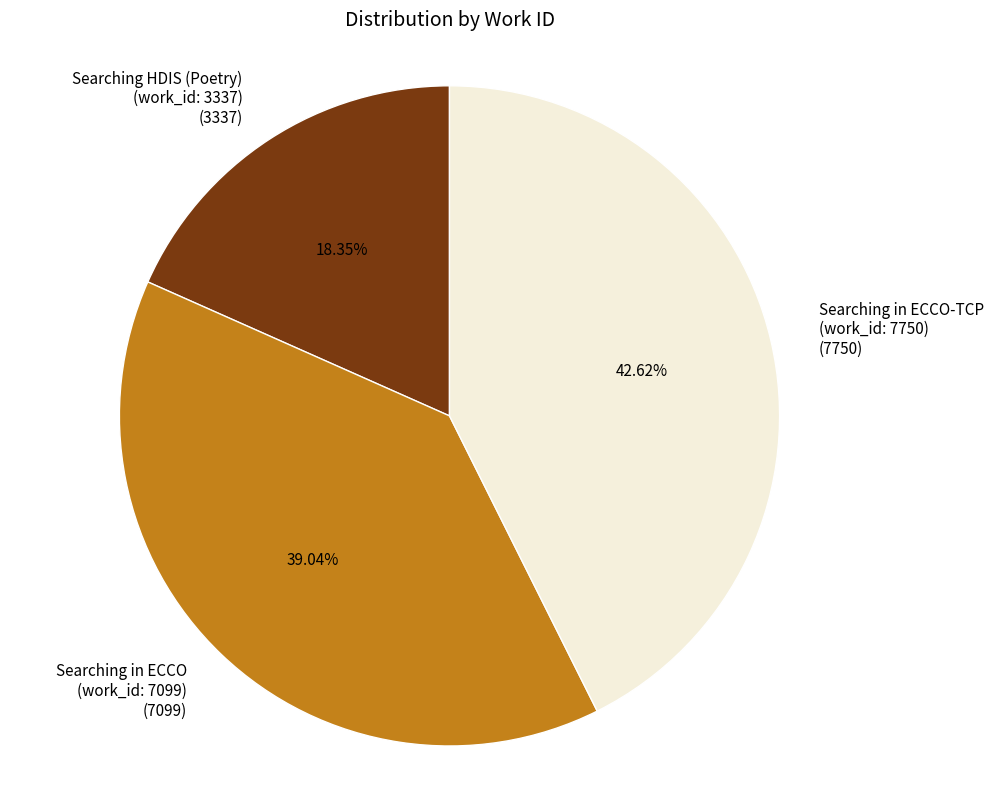

Combined, do Searching HDIS (Poetry) (work_id: 3337) (3337) and Searching in ECCO-TCP (work_id: 7750) (7750) account for over 50%?

Yes